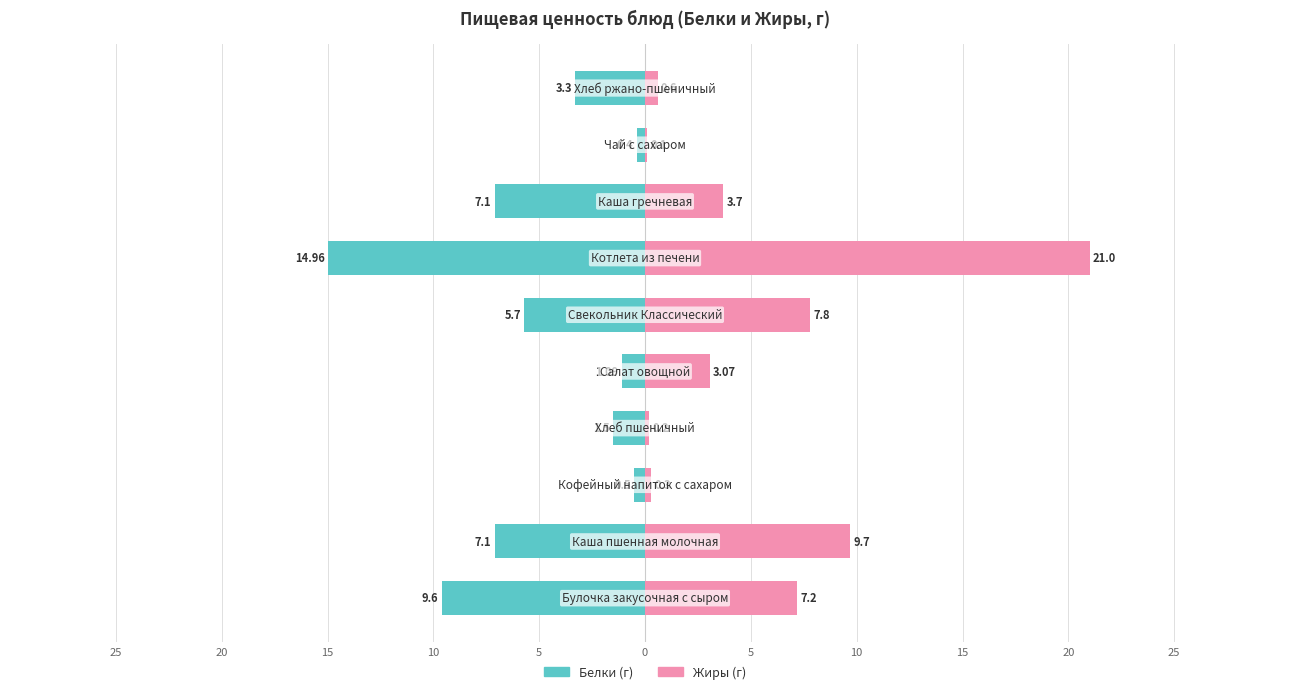

Reading left to right, what are all the values shown in this chart?

Белки: -9.6	-7.1	-0.5	-1.5	-1.1	-5.7	-15.0	-7.1	-0.4	-3.3
Жиры: 7.2	9.7	0.3	0.2	3.1	7.8	21.0	3.7	0.1	0.6